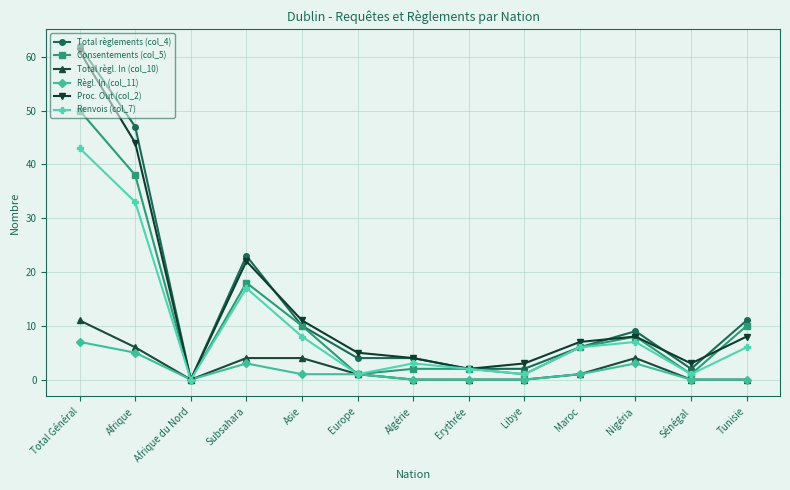

Reading left to right, transcribe all the data shown in this chart.

Total règlements (col_4): Total Général=62	Afrique=47	Afrique du Nord=0	Subsahara=23	Asie=10	Europe=4	Algérie=4	Erythrée=2	Libye=2	Maroc=6	Nigéria=9	Sénégal=2	Tunisie=11
Consentements (col_5): Total Général=50	Afrique=38	Afrique du Nord=0	Subsahara=18	Asie=10	Europe=1	Algérie=2	Erythrée=2	Libye=1	Maroc=6	Nigéria=8	Sénégal=1	Tunisie=10
Total règl. In (col_10): Total Général=11	Afrique=6	Afrique du Nord=0	Subsahara=4	Asie=4	Europe=1	Algérie=0	Erythrée=0	Libye=0	Maroc=1	Nigéria=4	Sénégal=0	Tunisie=0
Règl. In (col_11): Total Général=7	Afrique=5	Afrique du Nord=0	Subsahara=3	Asie=1	Europe=1	Algérie=0	Erythrée=0	Libye=0	Maroc=1	Nigéria=3	Sénégal=0	Tunisie=0
Proc. Out (col_2): Total Général=61	Afrique=44	Afrique du Nord=0	Subsahara=22	Asie=11	Europe=5	Algérie=4	Erythrée=2	Libye=3	Maroc=7	Nigéria=8	Sénégal=3	Tunisie=8
Renvois (col_7): Total Général=43	Afrique=33	Afrique du Nord=0	Subsahara=17	Asie=8	Europe=1	Algérie=3	Erythrée=2	Libye=1	Maroc=6	Nigéria=7	Sénégal=1	Tunisie=6